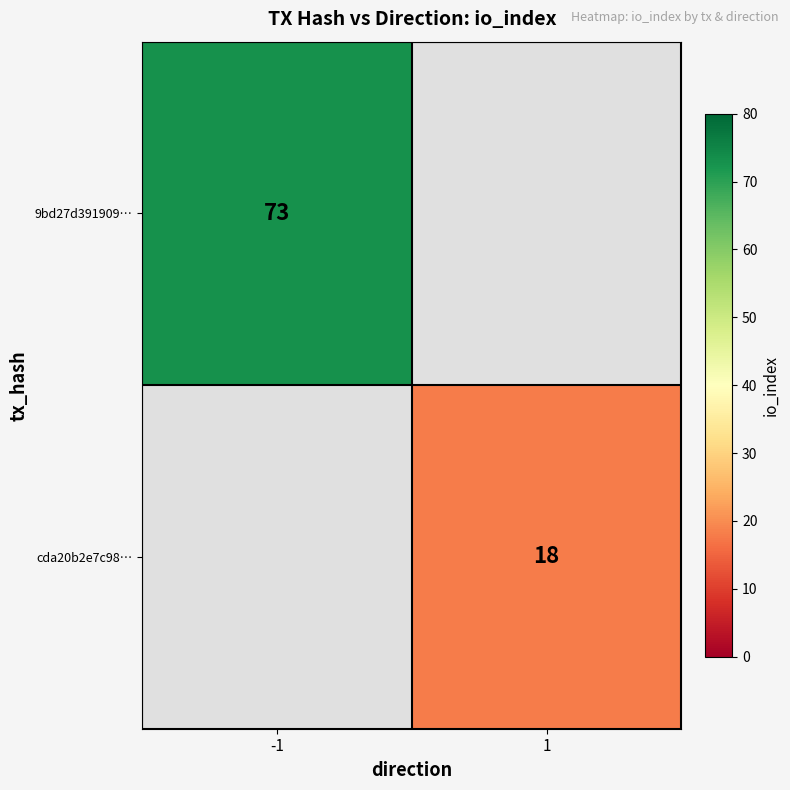

The cda20b2e7c98… series shows 24 at 1. True or false?

False